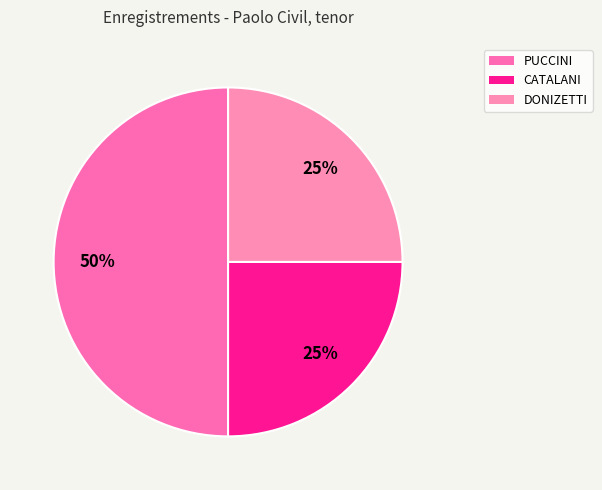

What is the largest slice in the pie chart?

PUCCINI